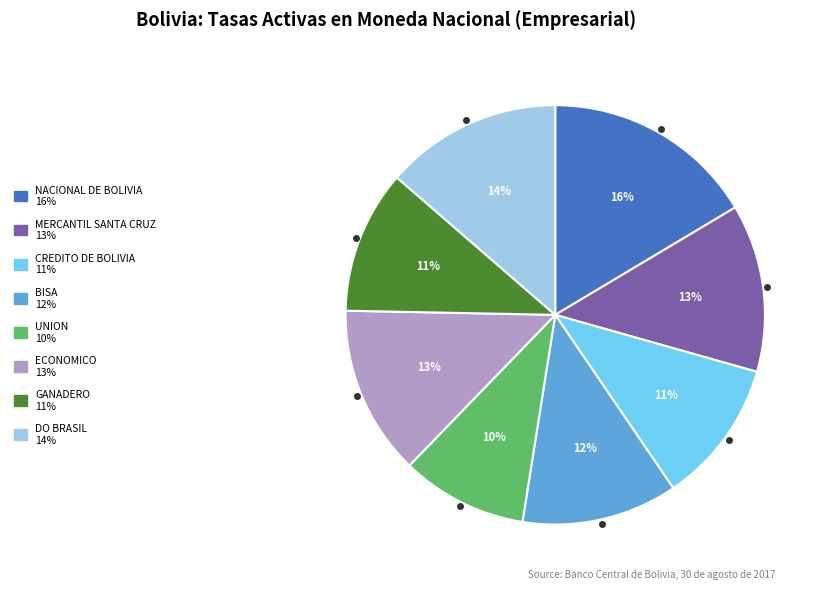

Is there a majority slice in this chart?

No